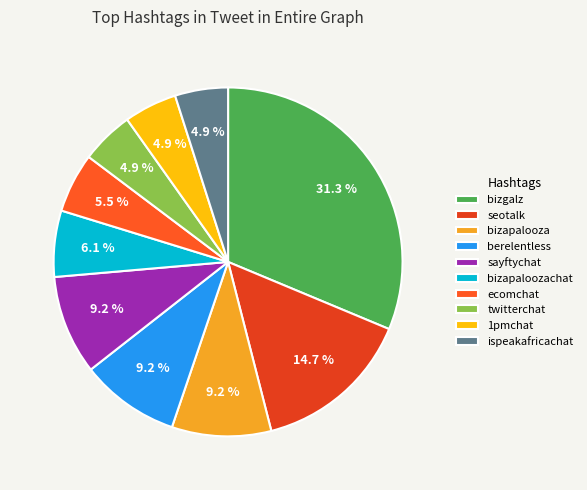

Does any single category account for the majority?

No